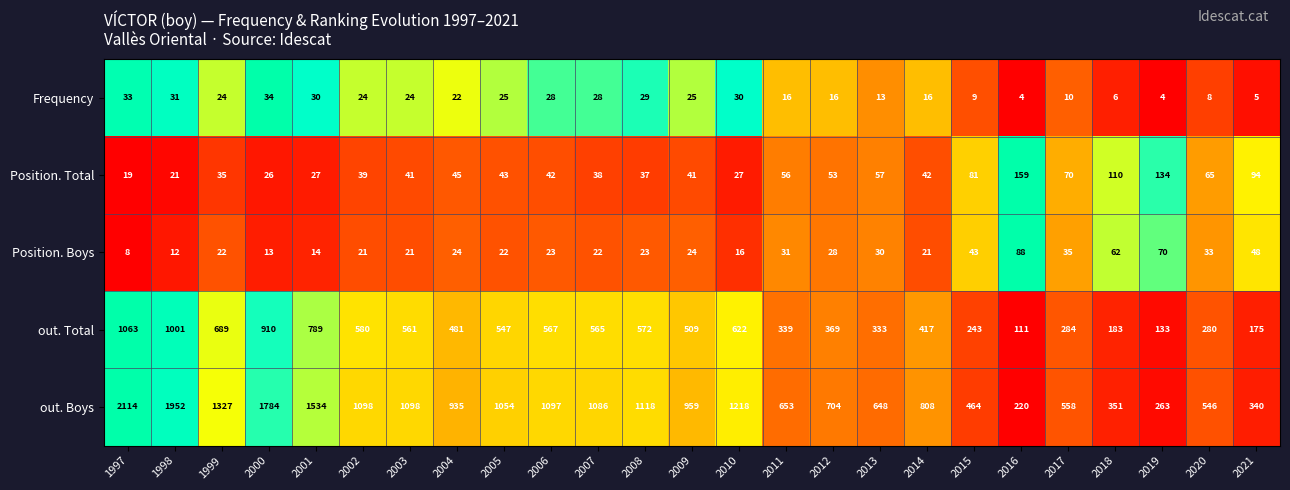

Which series changed the most between 2004 and 2009?

out. Total